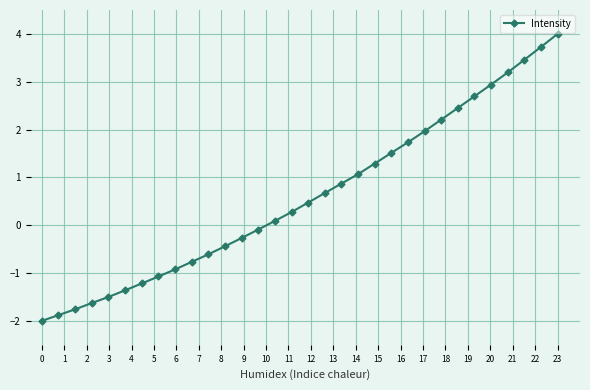

What is the minimum value shown in the chart?

-2.0